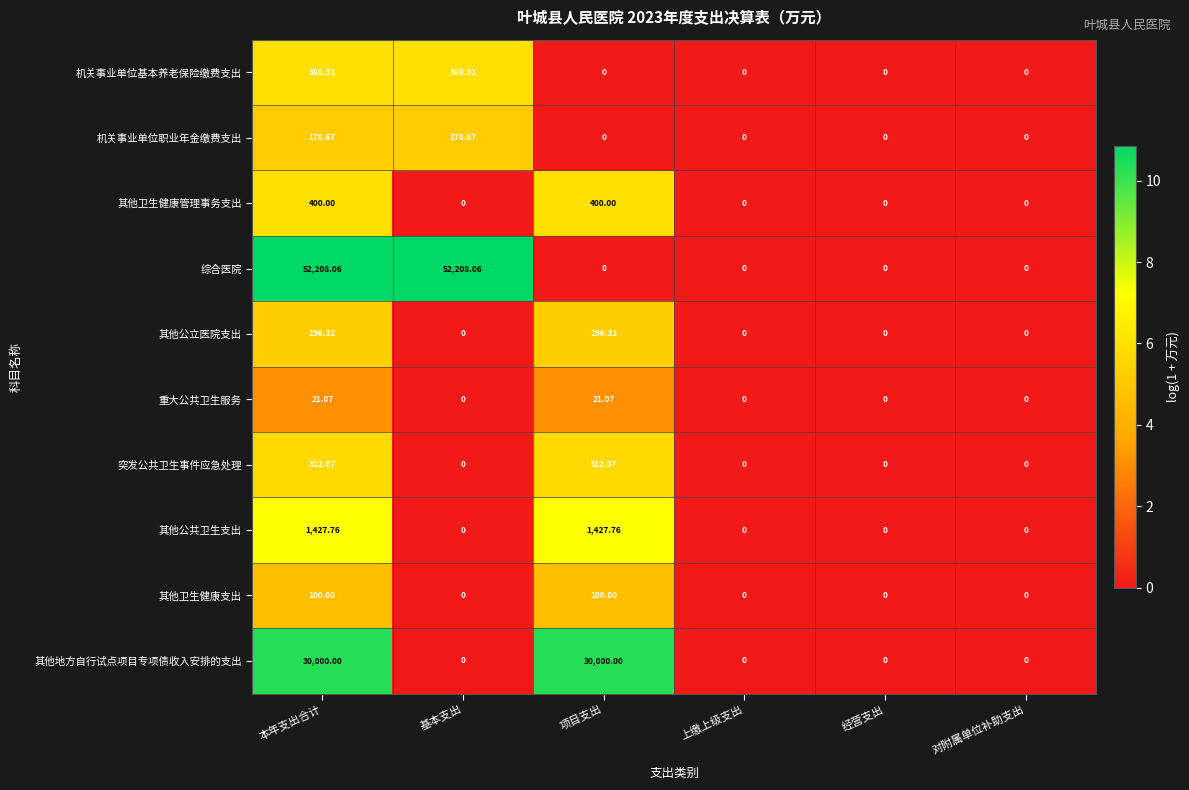

Which series changed the most between 项目支出 and 上缴上级支出?

其他地方自行试点项目专项债收入安排的支出